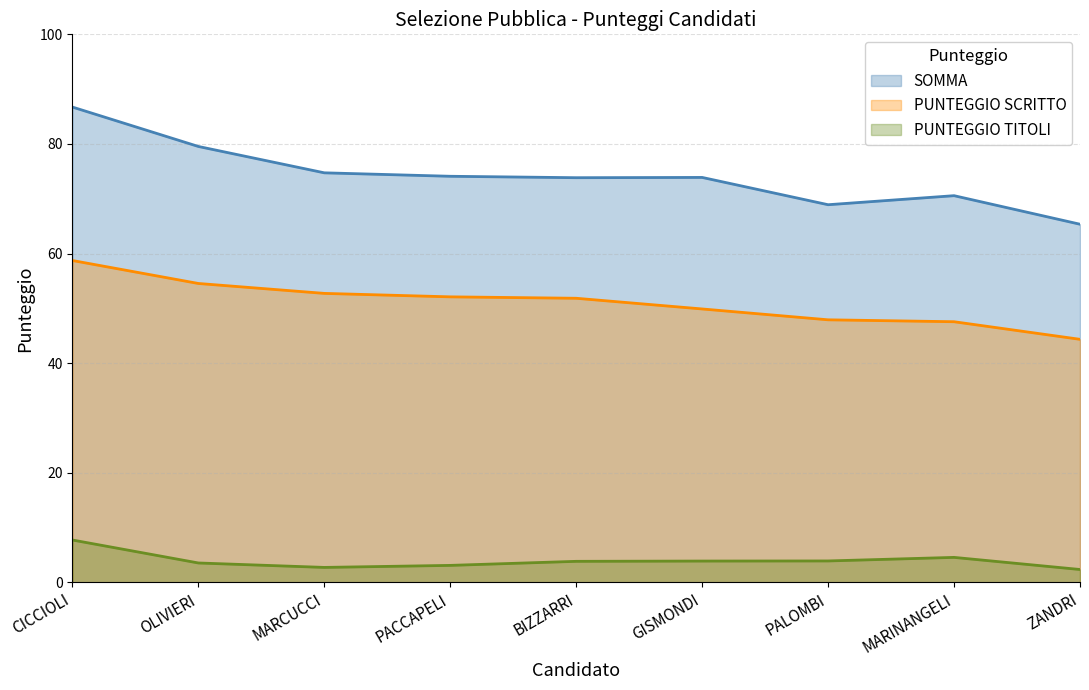

What is the label of the 1st point from the left?

CICCIOLI